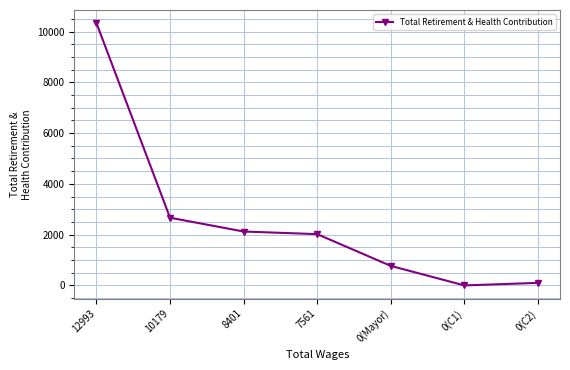

Is this an area chart (filled region under the line)?

No